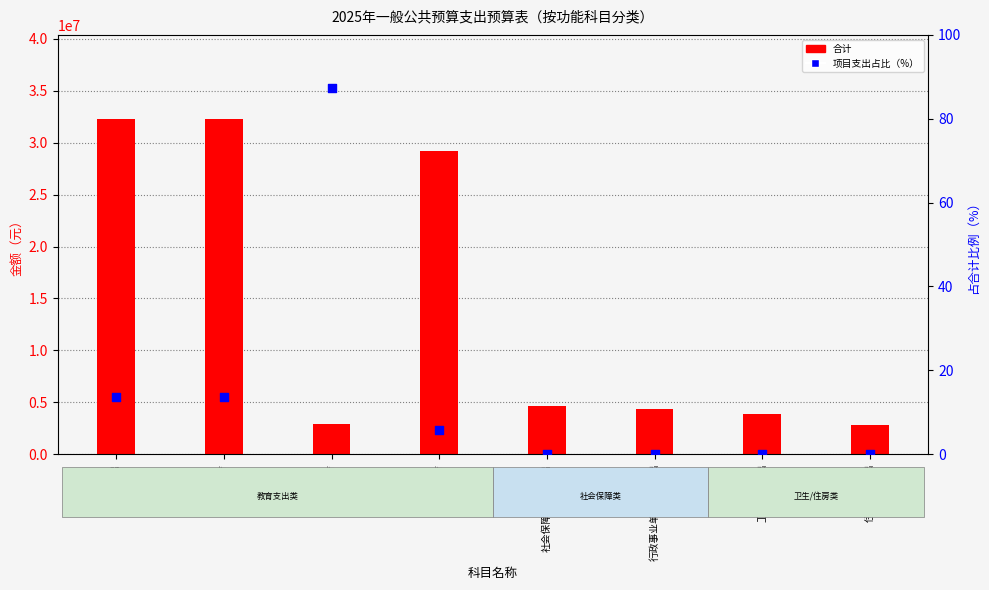

Is the value of 项目支出占比（%） at 小学教育 greater than the value of 合计 at 住房保障支出?

No